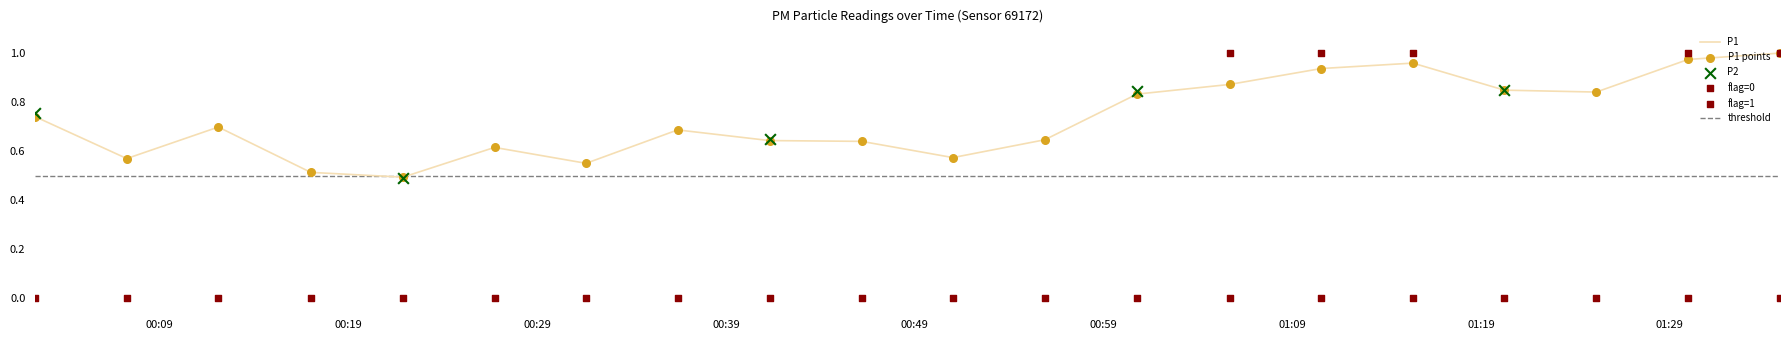

At which category is the sum across all series the highest?

2023-04-25T01:34:50